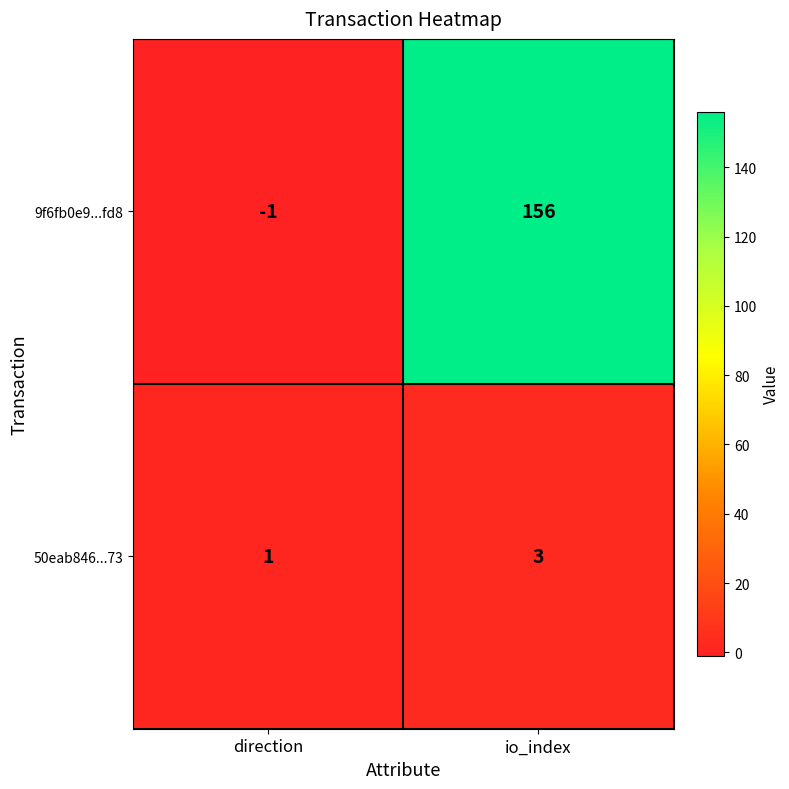

At how many categories does at least one series exceed 13?

1